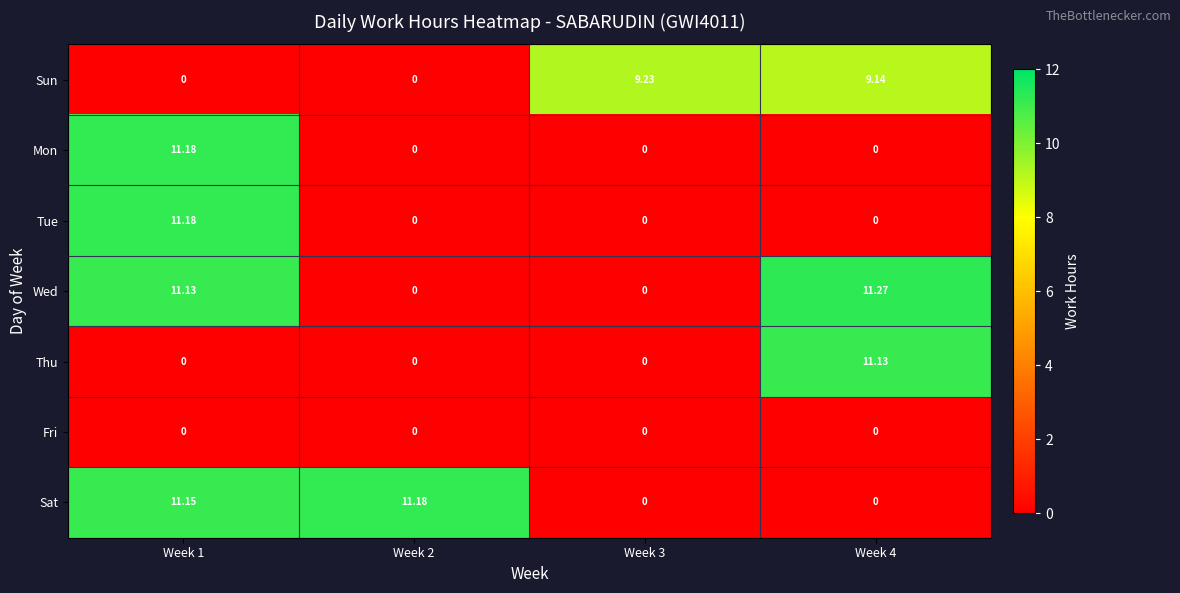

Between Week 3 and Week 4, which series saw the biggest shift?

Wed